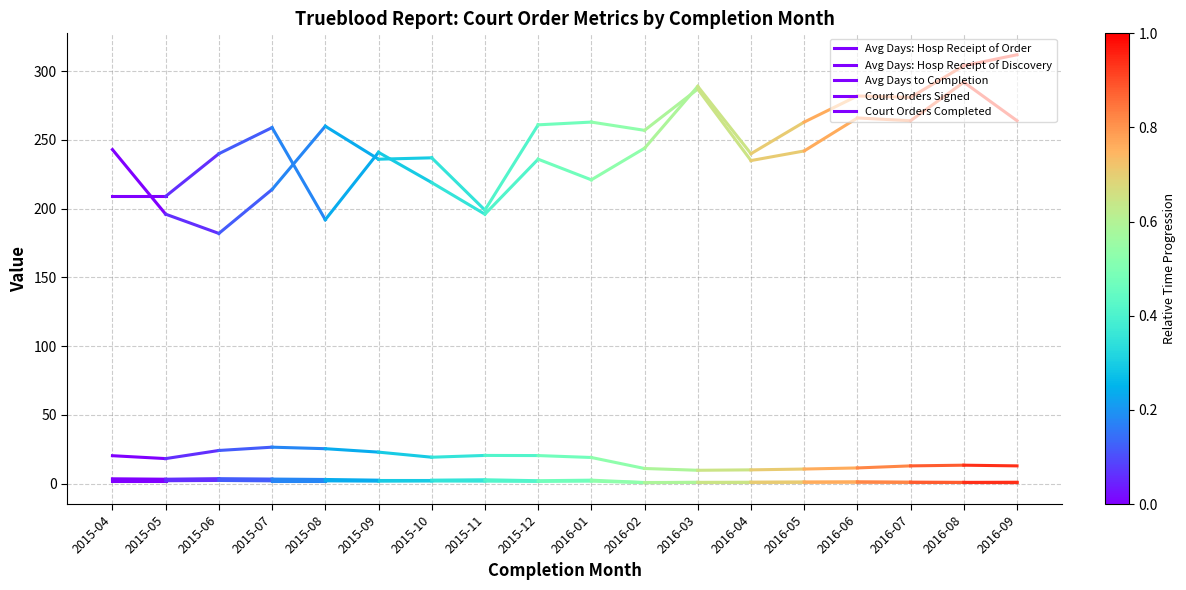

What value does the Avg Days: Hosp Receipt of Order series have at 2015-05?

2.1